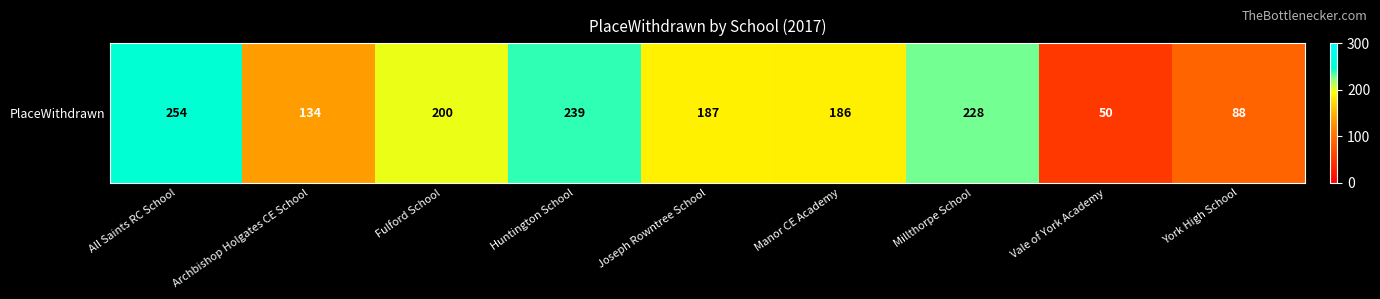

The chart shows a value of 52 at Huntington School. True or false?

False